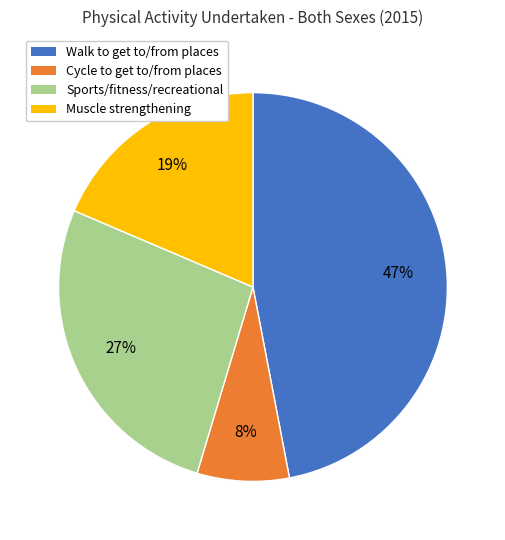

To the nearest percent, what is the average slice percentage?

25%